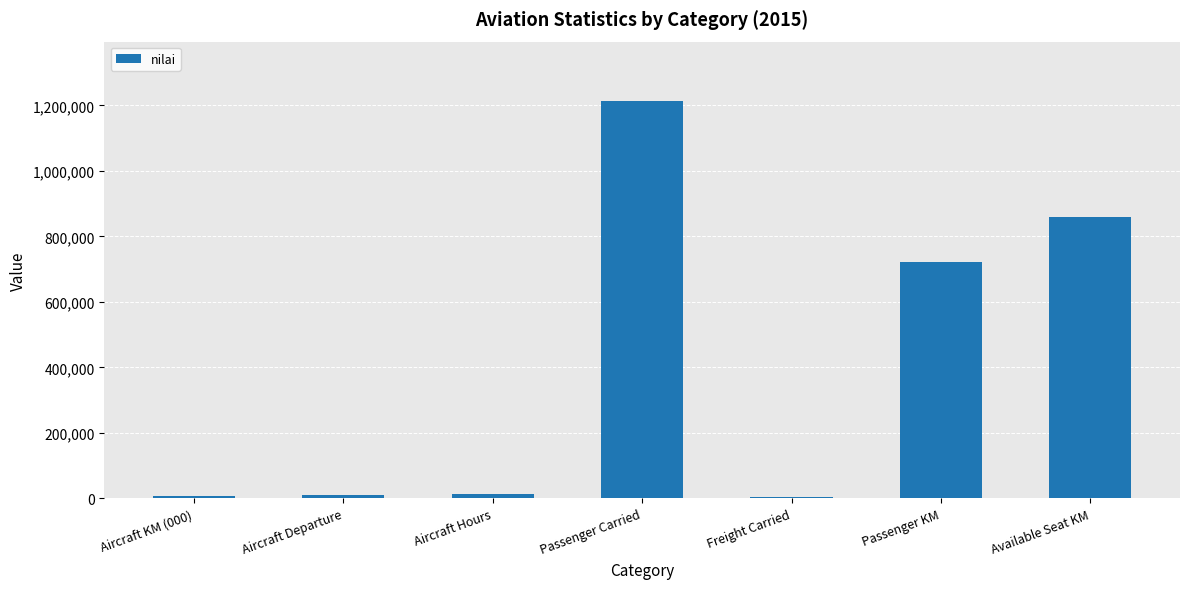

What is the difference between the second highest and second lowest values?

852934